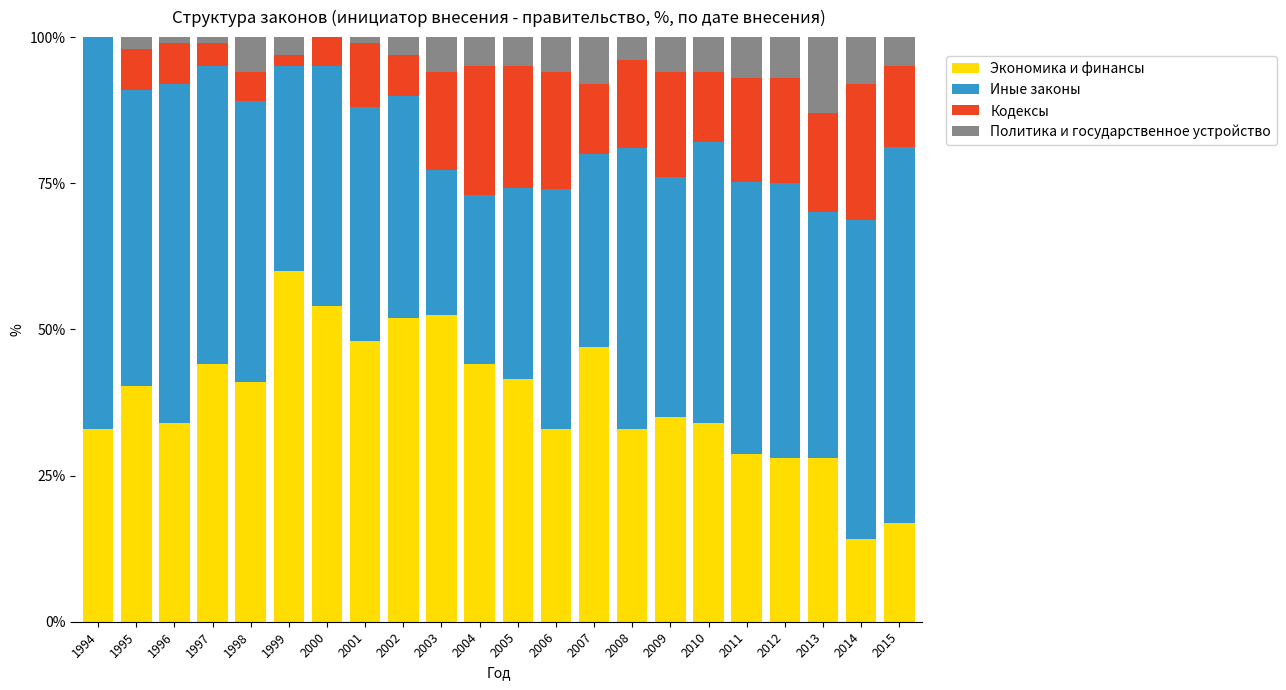

Is it true that Экономика и финансы equals 45.9 at 2006?

False